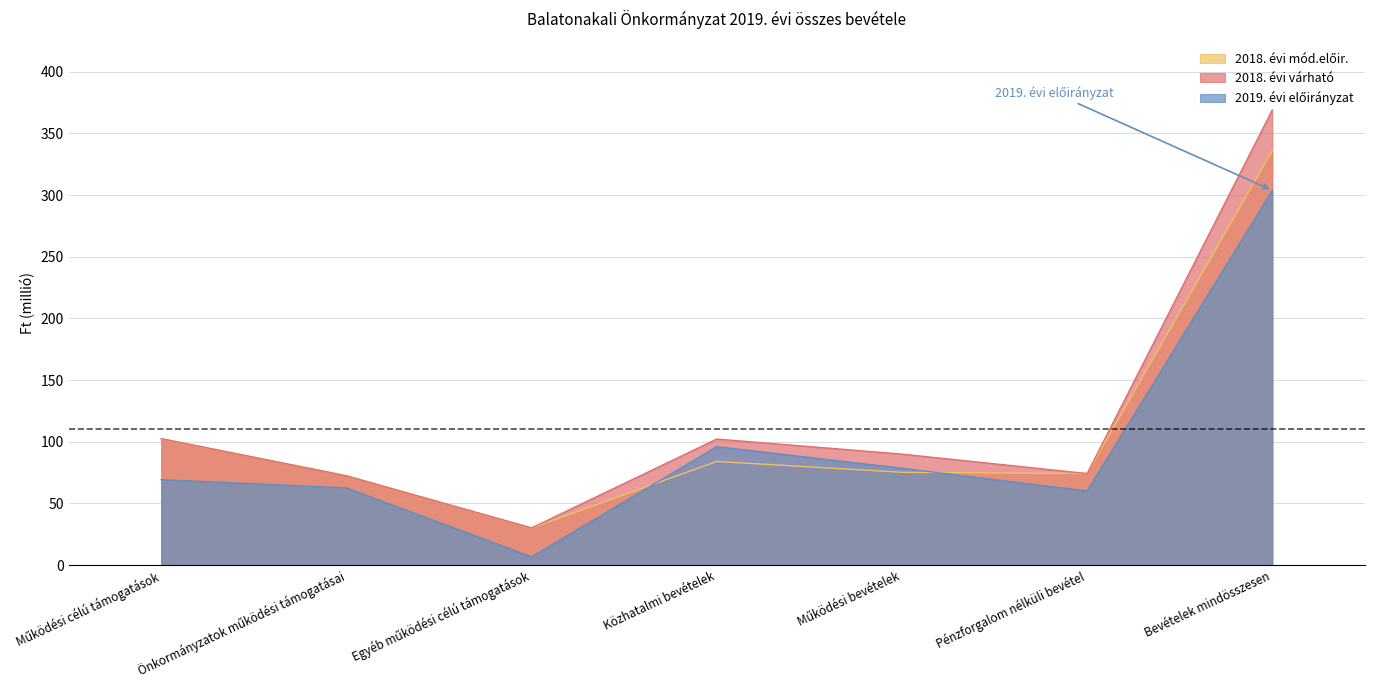

Which series has the largest total across all categories?

2018. évi várható